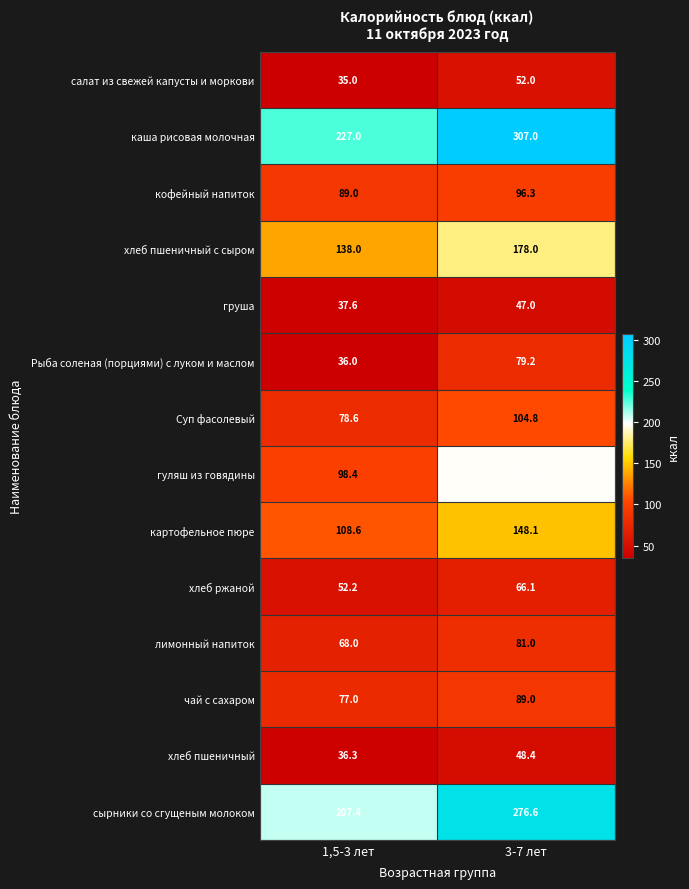

What is the spread (max minus min) of values at 1,5-3 лет?

192.0